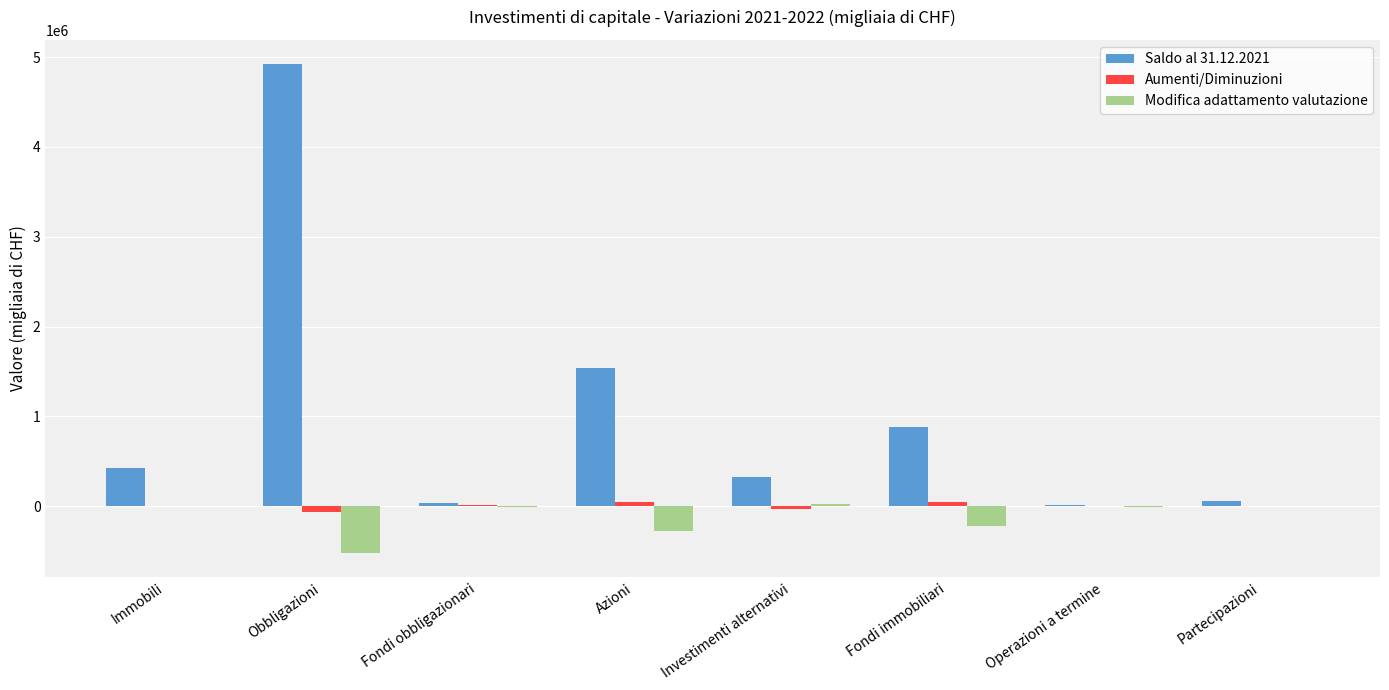

How many groups of bars are there?

8